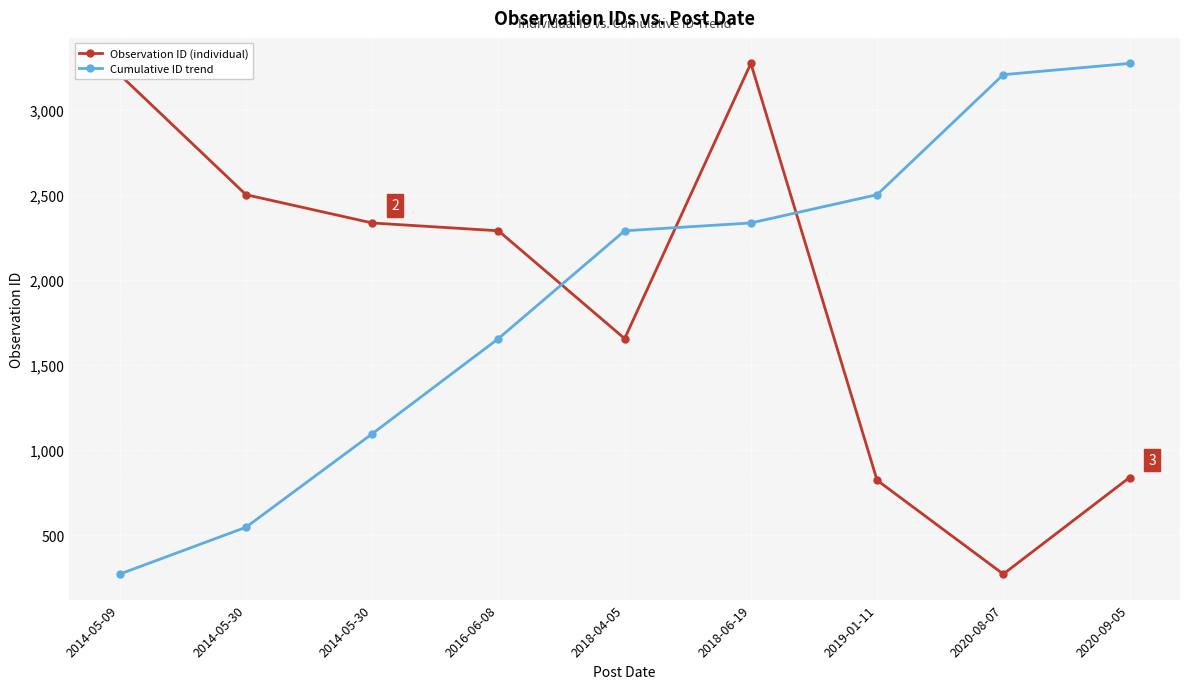

Which series ends up on top after the final intersection of Cumulative ID trend and Observation ID (individual)?

Cumulative ID trend